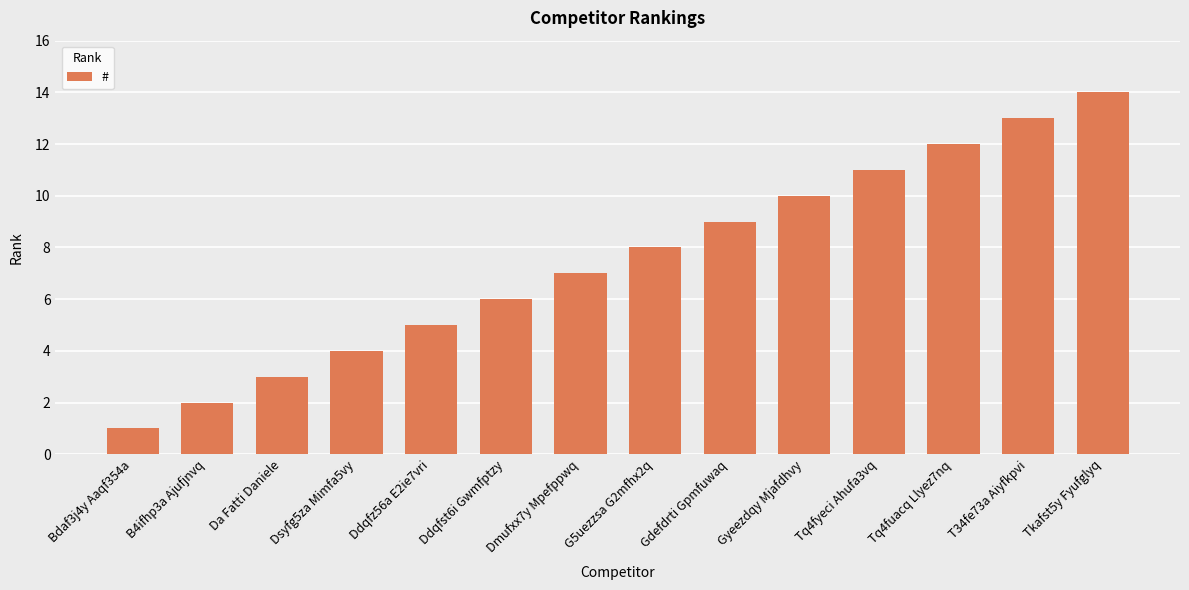

Reading left to right, what are all the values shown in this chart?

1	2	3	4	5	6	7	8	9	10	11	12	13	14